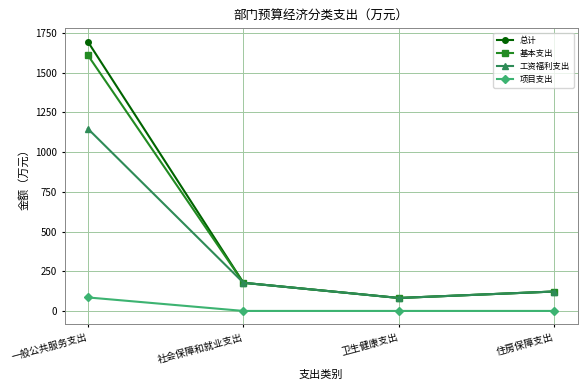

In 基本支出, how many points are lower than both neighbors (excluding endpoints)?

1